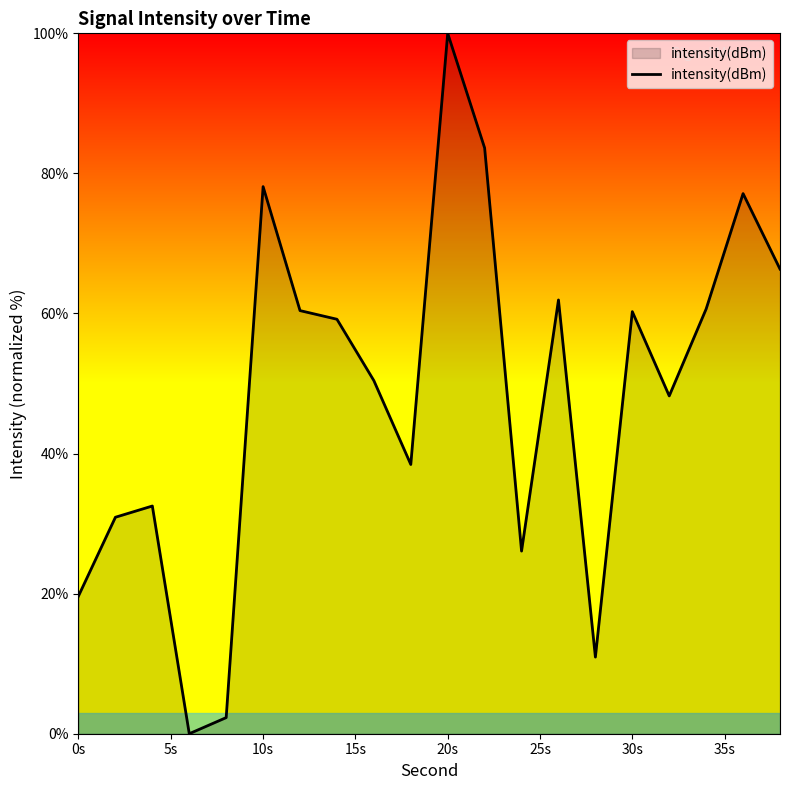

How many lines are shown in the chart?

1